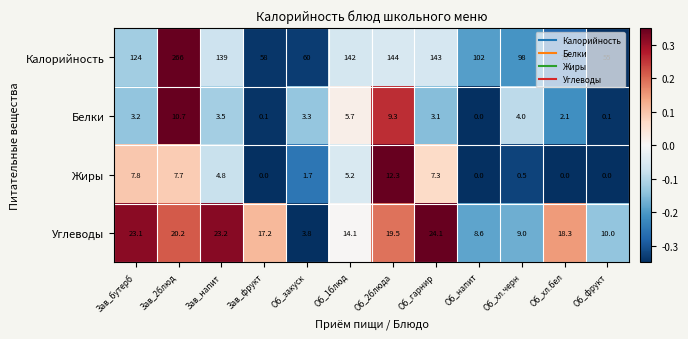

List the series in order of their peak value, highest first.

Калорийность, Углеводы, Жиры, Белки